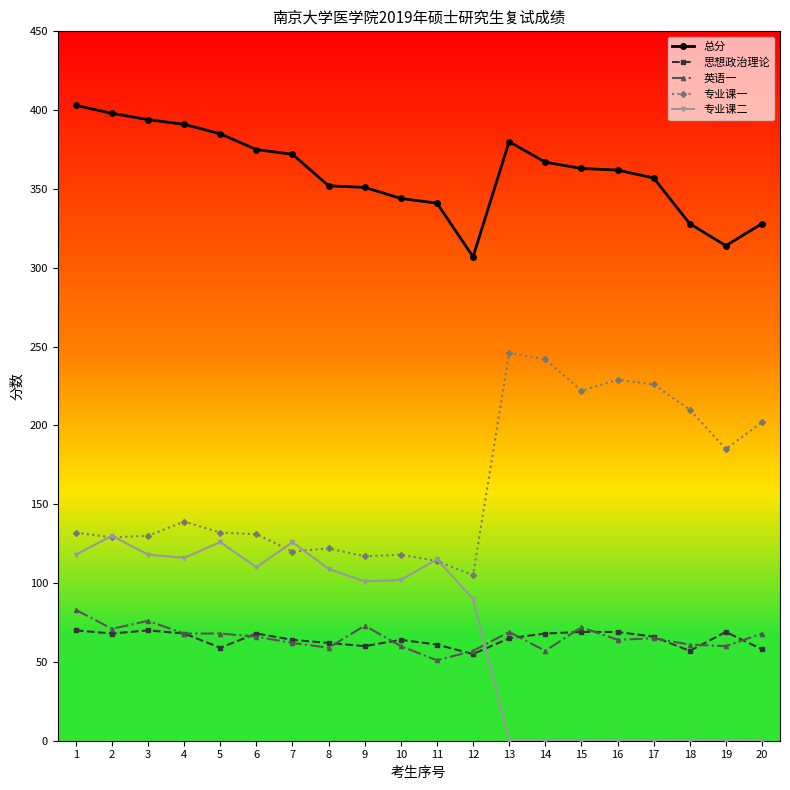

True or false: 专业课二 and 英语一 intersect in this chart.

True